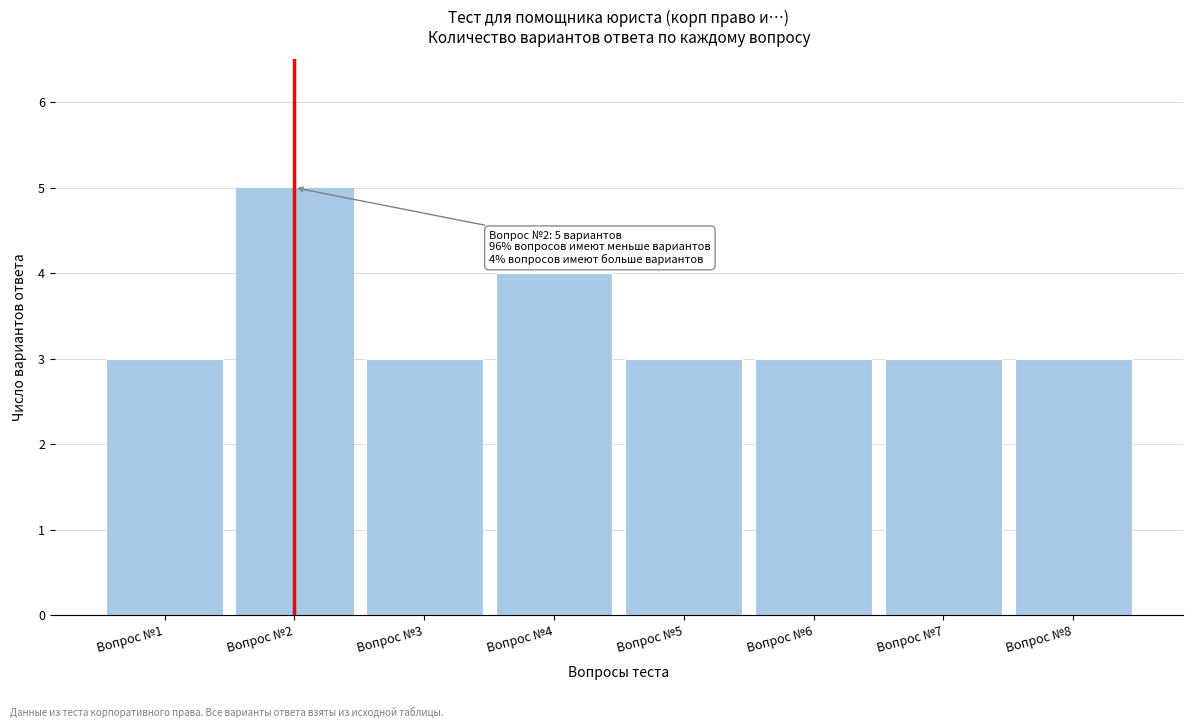

Reading left to right, list all the values displayed in this chart.

Вопрос №1=3	Вопрос №2=5	Вопрос №3=3	Вопрос №4=4	Вопрос №5=3	Вопрос №6=3	Вопрос №7=3	Вопрос №8=3